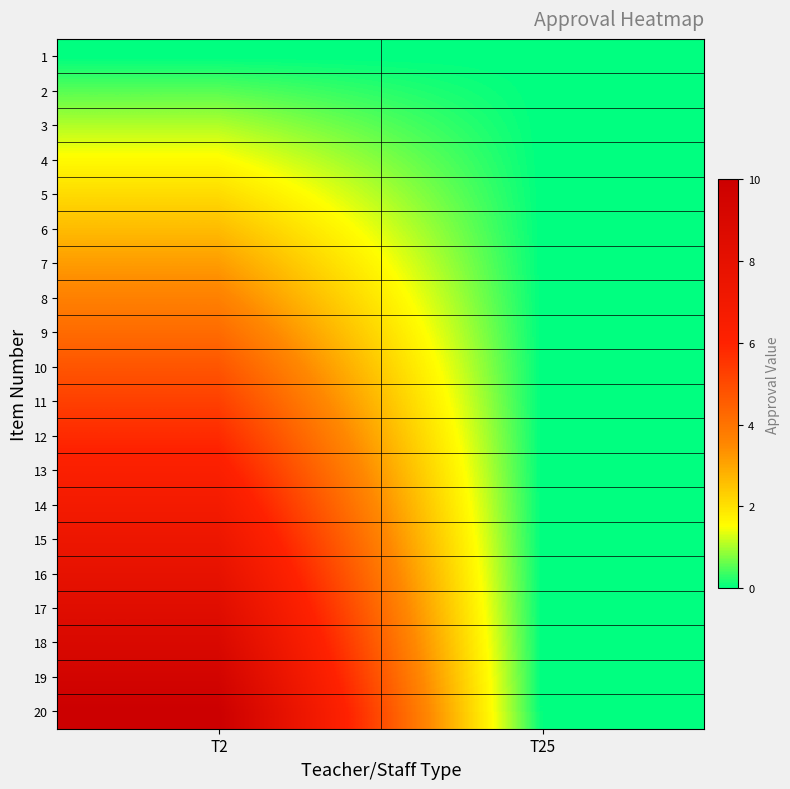

What is the difference between the highest and lowest values at T2?

10.0